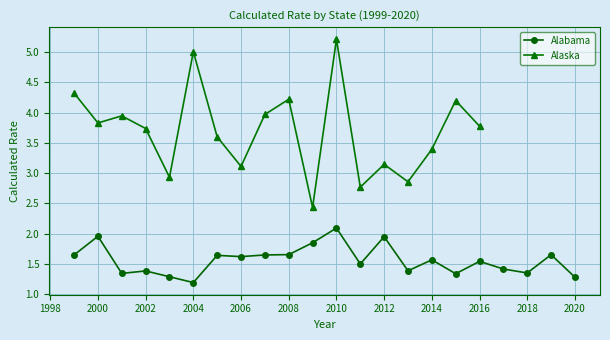

In Alaska, how many points are lower than both neighbors (excluding endpoints)?

6